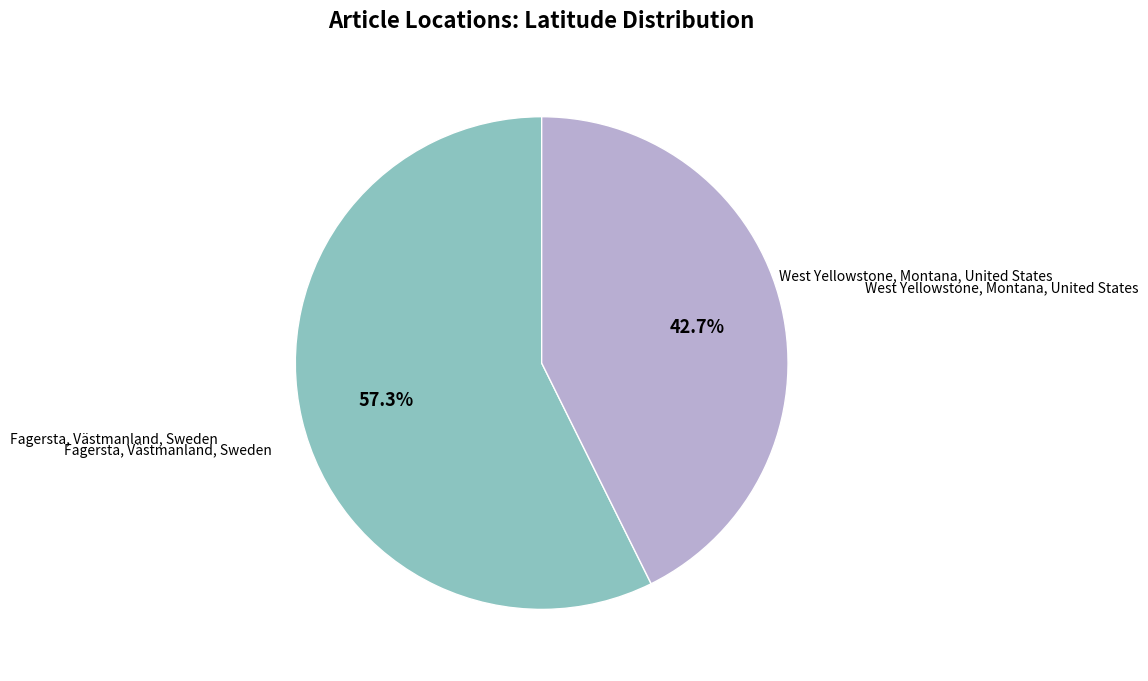

Does any single category account for the majority?

Yes